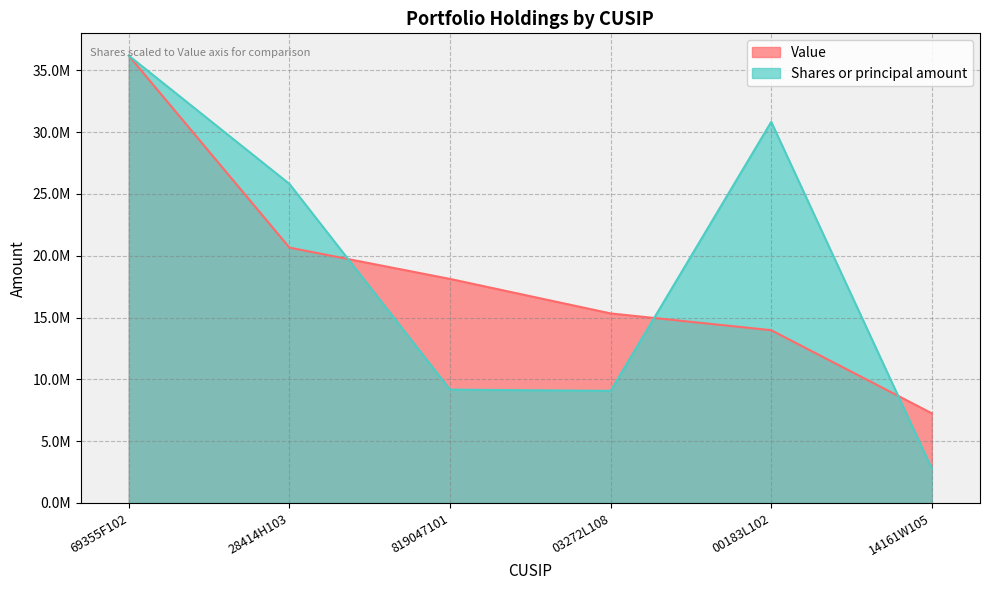

At how many categories does at least one series exceed 31590749?

1